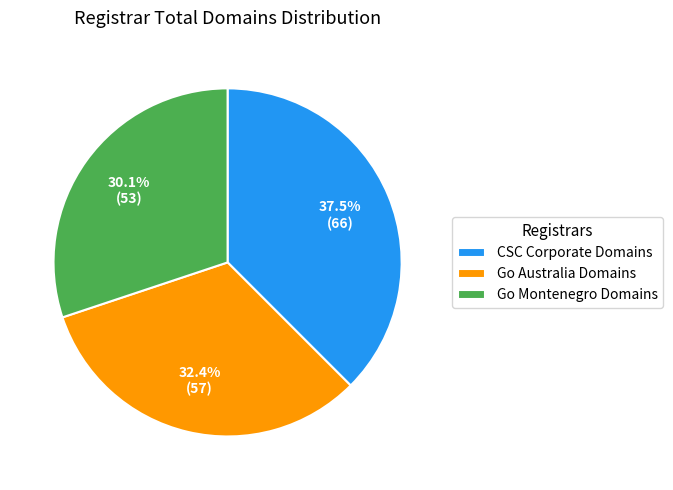

What percentage is NOT represented by Go Montenegro Domains?

69.9%